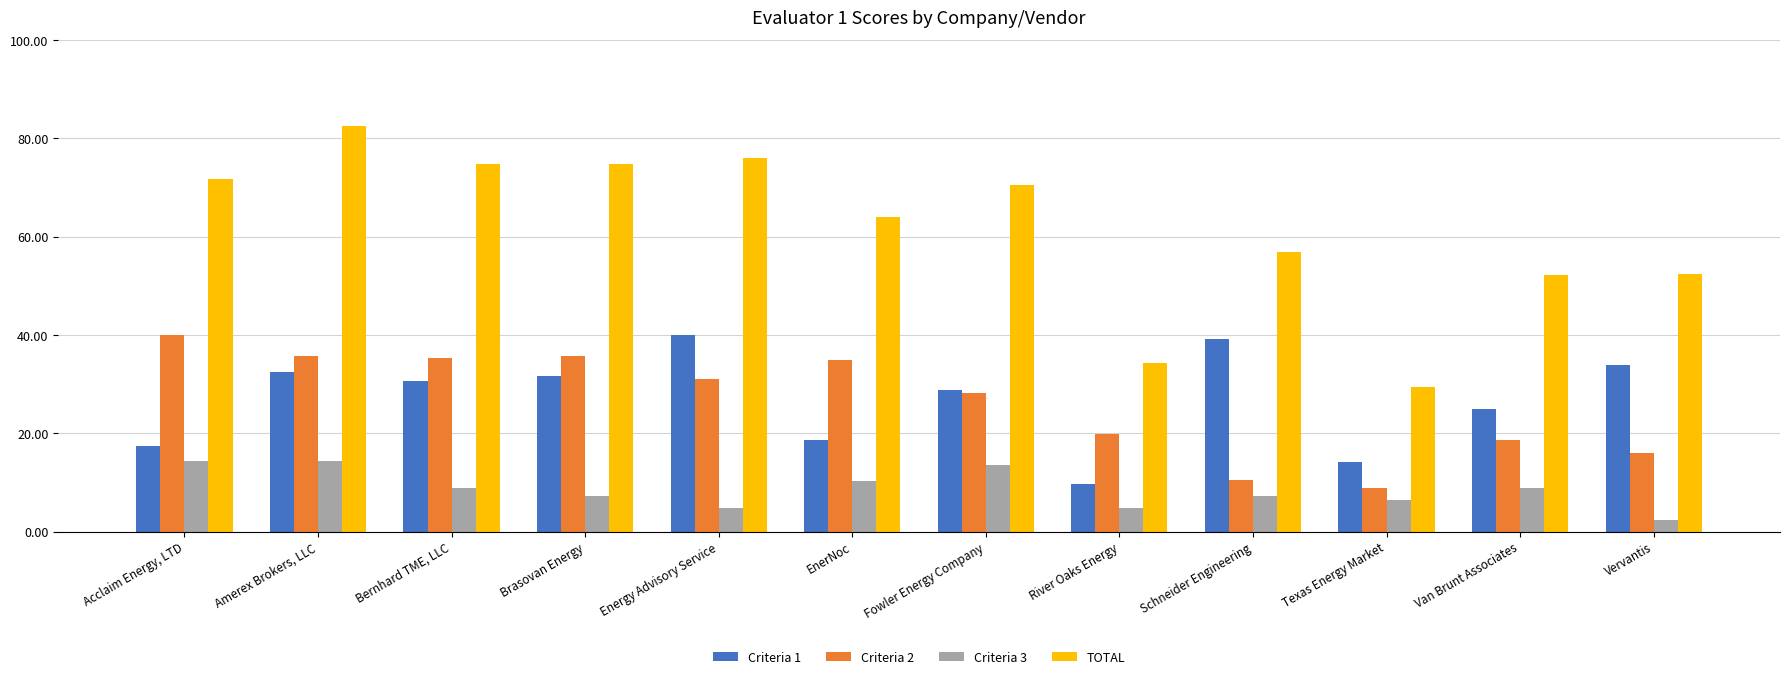

What is the value of the Criteria 1 bar at the 5th from the left?

40.0